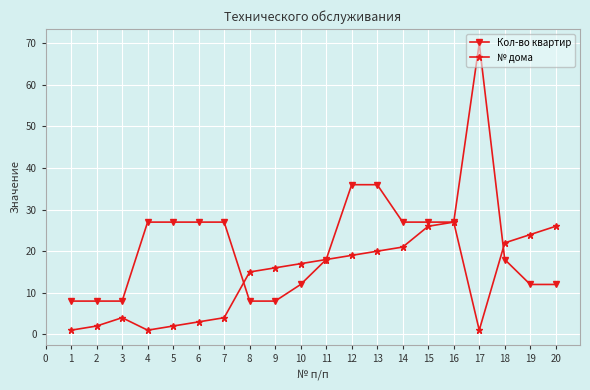

What is the highest value of the № дома series?

27